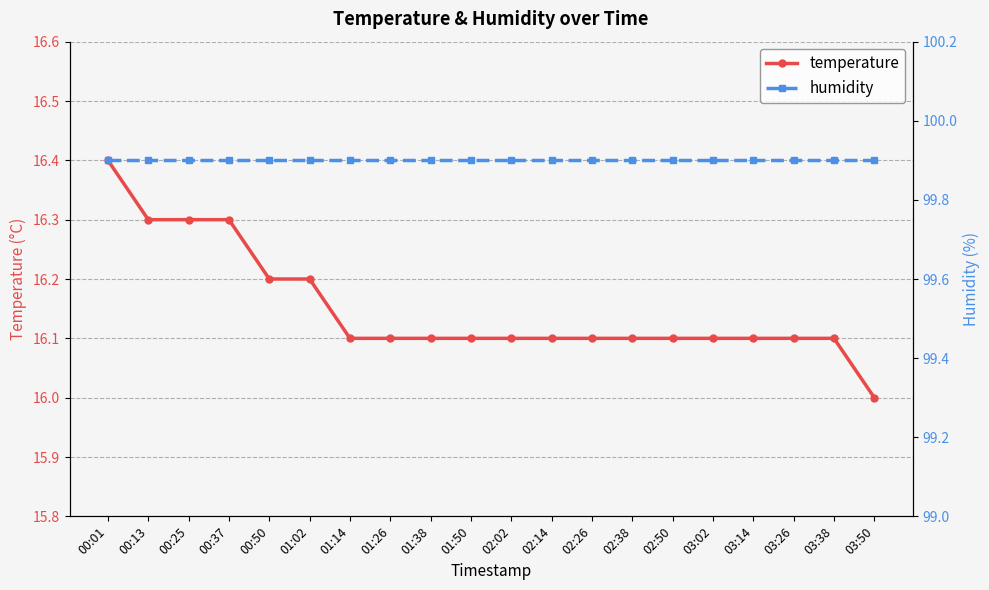

Reading right to left, list all the values displayed in this chart.

temperature: 16.0	16.1	16.1	16.1	16.1	16.1	16.1	16.1	16.1	16.1	16.1	16.1	16.1	16.1	16.2	16.2	16.3	16.3	16.3	16.4
humidity: 99.9	99.9	99.9	99.9	99.9	99.9	99.9	99.9	99.9	99.9	99.9	99.9	99.9	99.9	99.9	99.9	99.9	99.9	99.9	99.9